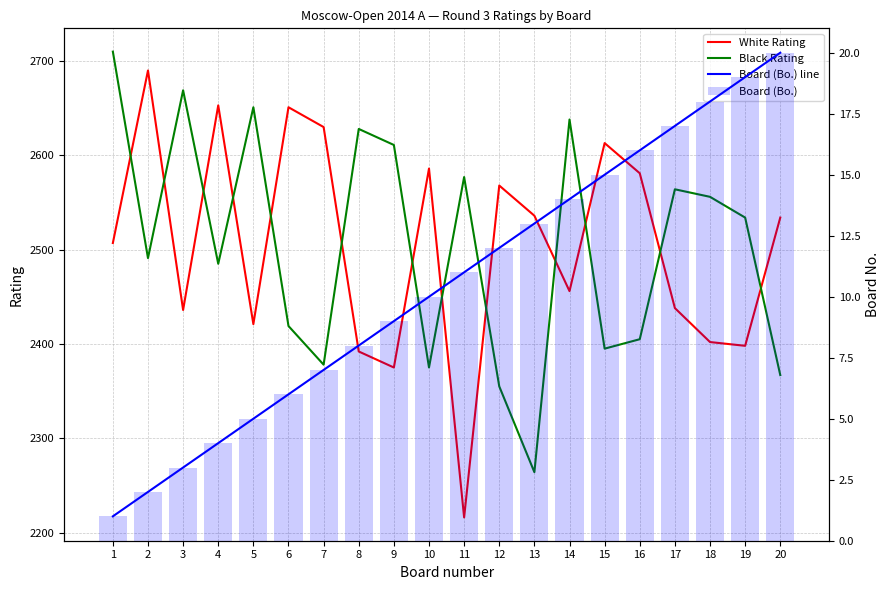

How many groups of bars are there?

20